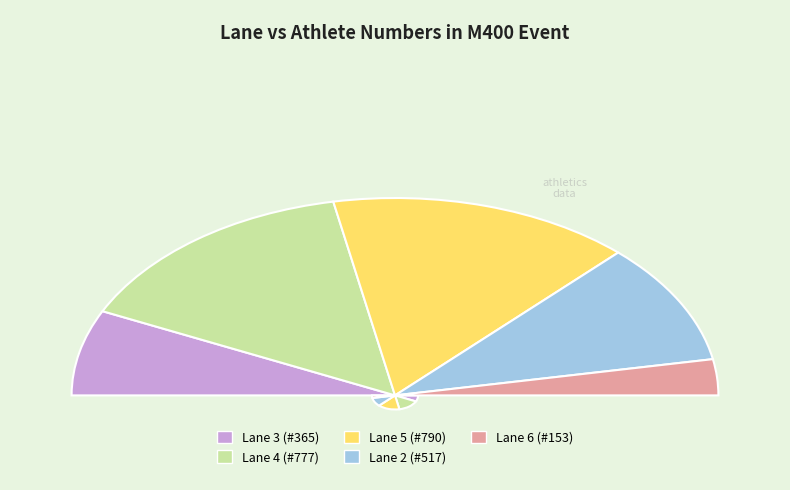

Is there any slice that represents more than half of the pie?

No